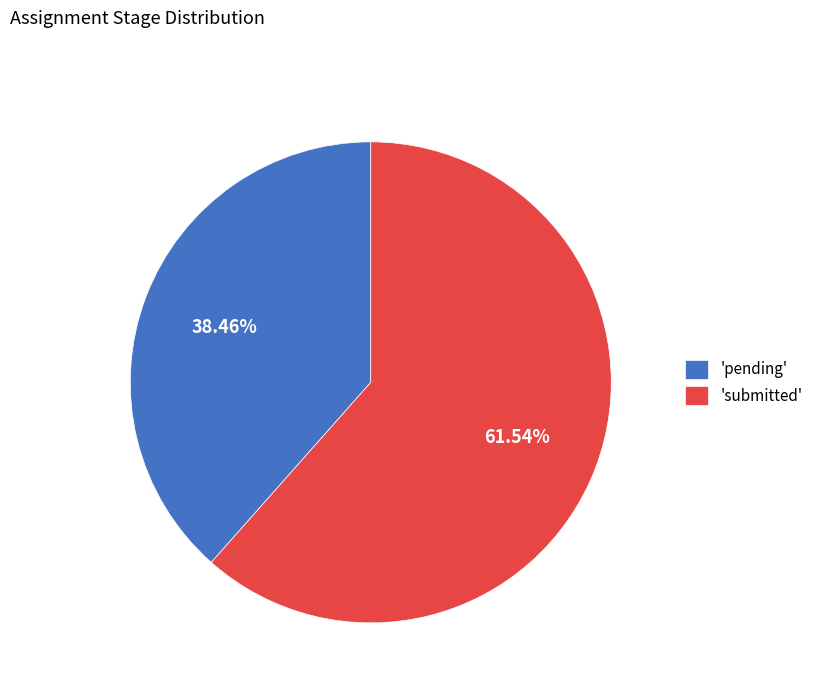

Between 'submitted' and 'pending', which is larger?

'submitted'